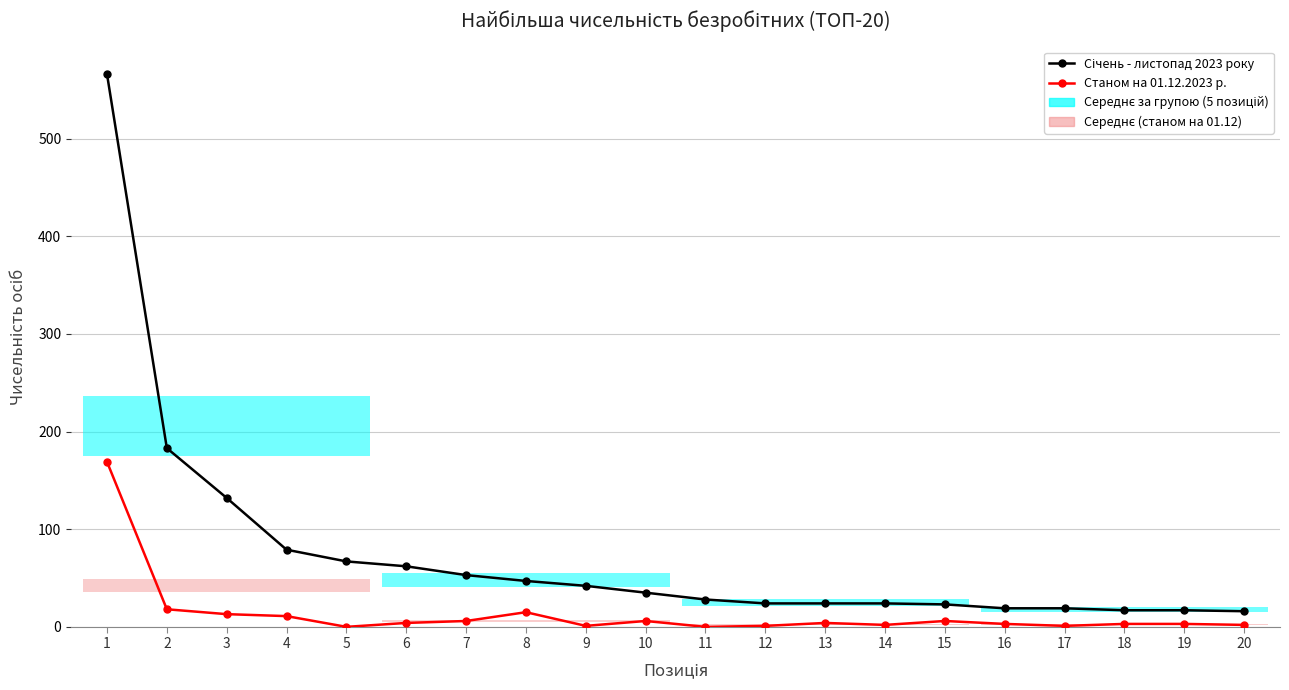

True or false: Станом на 01.12.2023 р. and Січень - листопад 2023 року intersect in this chart.

False